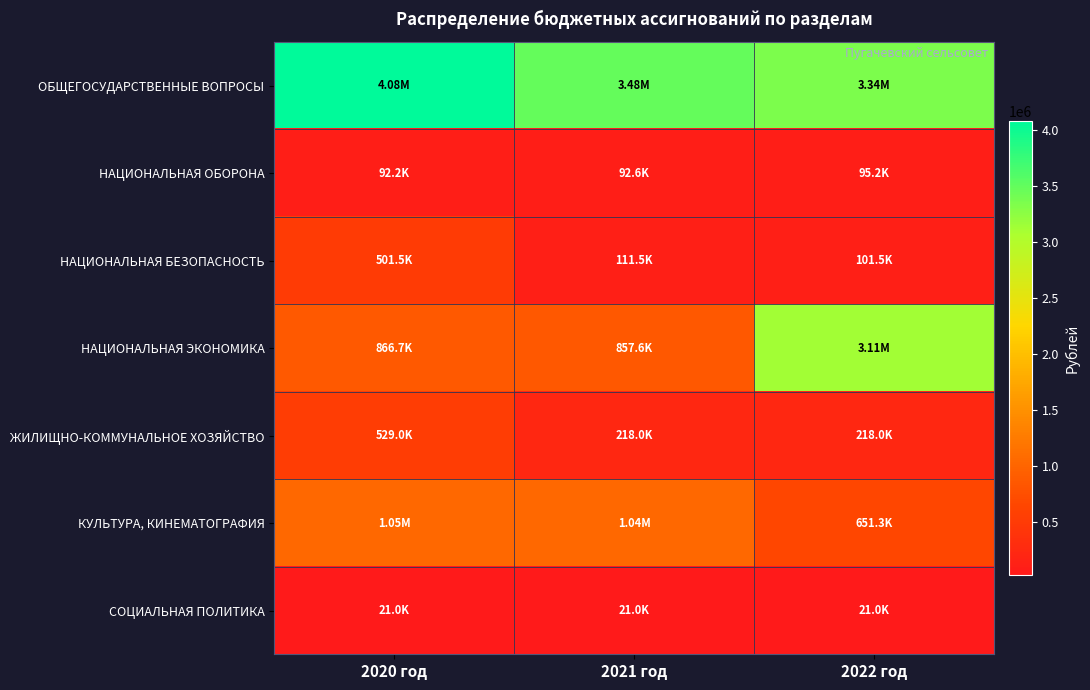

At which category is the sum across all series the highest?

2022 год